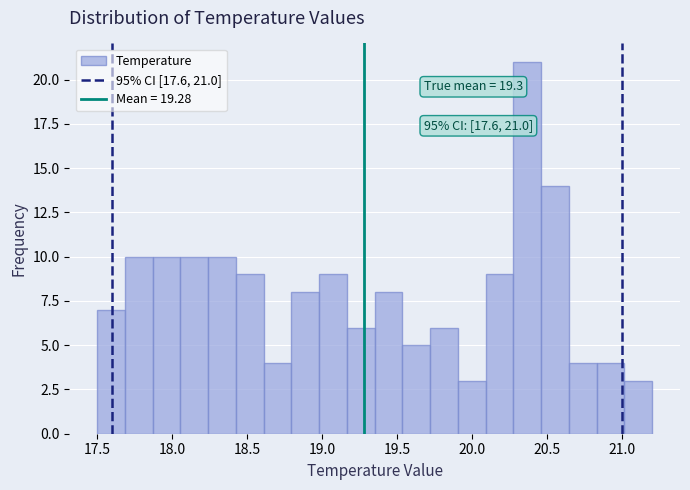

Read against the x-axis, roughly where is the centre of the tallest bar?

20.35